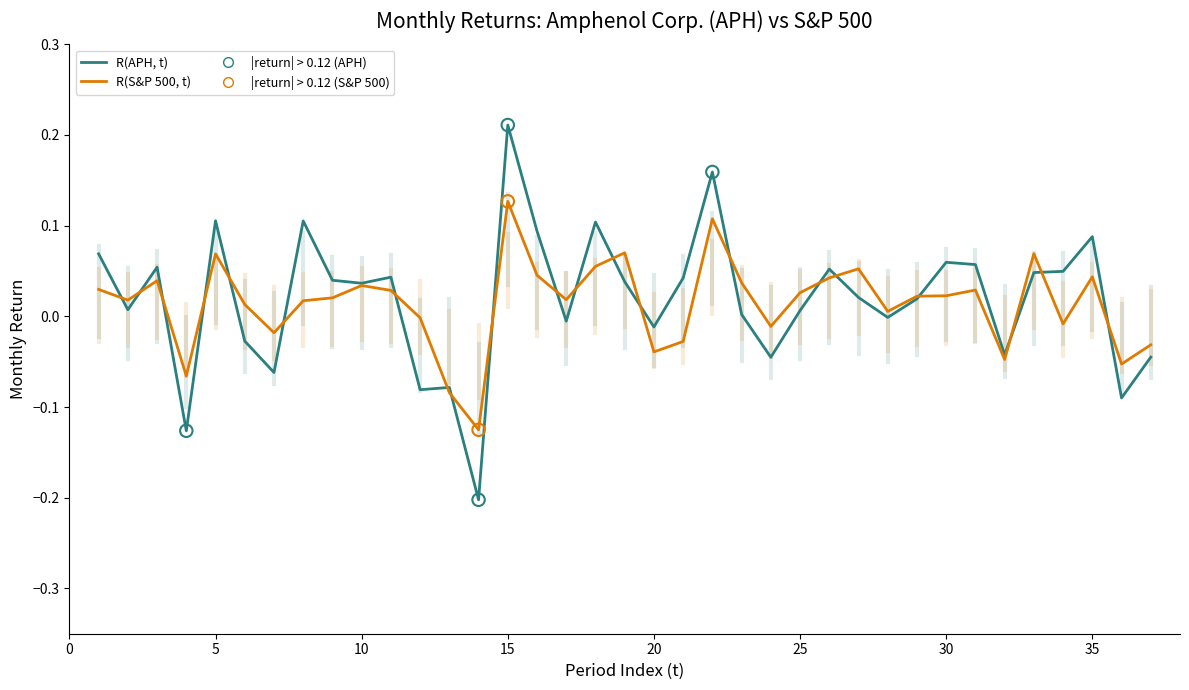

Which series has the widest spread of values?

R(APH, t)